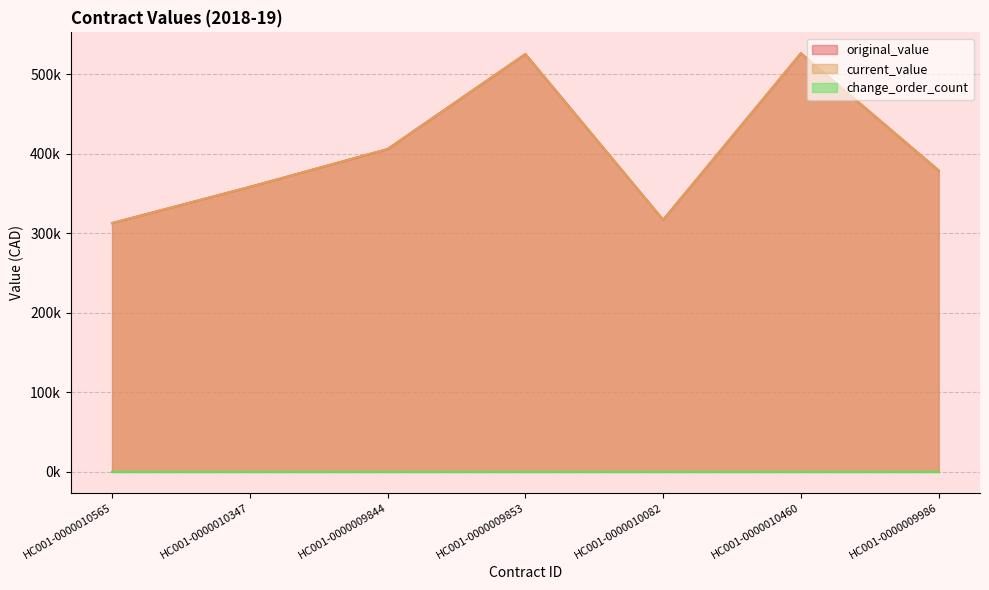

Which series has the largest range (max minus min)?

original_value